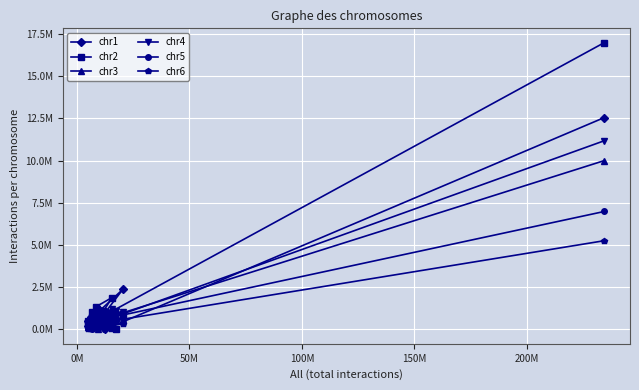

Reading left to right, list all the values displayed in this chart.

chr1: 12553354	0	994457	645262	508448	661952	496320	2386017	321398	485440	507189	715308	525581	181895	315905	444102	425804	754260	211453	238726	285756	178913	285419	557970	275958
chr2: 16992961	850094	0	836551	1116226	463625	482748	907578	1360429	1891724	649862	1241125	683644	493062	471953	1017661	837701	419399	383021	228016	395269	725570	1021652	446159	406368
chr3: 10003609	649419	812073	0	421481	357318	370558	619178	577552	629671	303172	701174	590119	283240	214127	255001	223135	104764	145299	326164	169261	253231	119627	420718	968012
chr4: 11180881	535669	1089364	448933	0	266791	290585	1059020	677638	1213799	263921	712884	486793	288472	249815	276309	211820	251308	239864	700085	644093	557899	420275	264098	279487
chr5: 6989875	628481	553964	340777	268585	0	351006	707948	201093	552148	156654	277287	253265	187758	117087	531320	225535	150798	193132	92436	156785	211248	321018	278104	72661
chr6: 5258506	432620	492721	348207	281594	381954	0	337038	214647	296332	129720	269586	248509	172104	138245	177581	133703	168526	94596	105928	120819	139912	90600	302923	47962